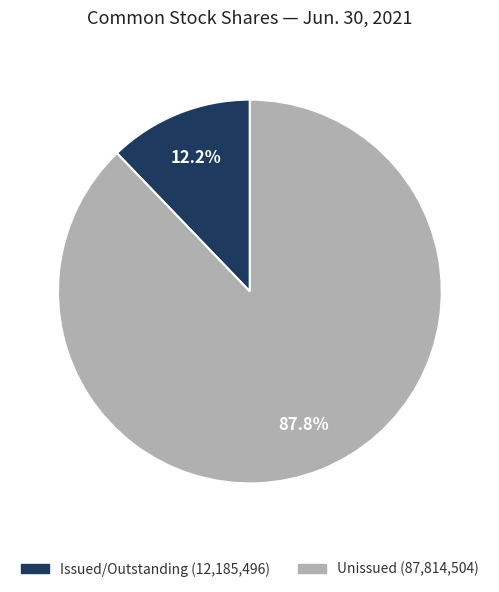

How many slices are in this pie chart?

2